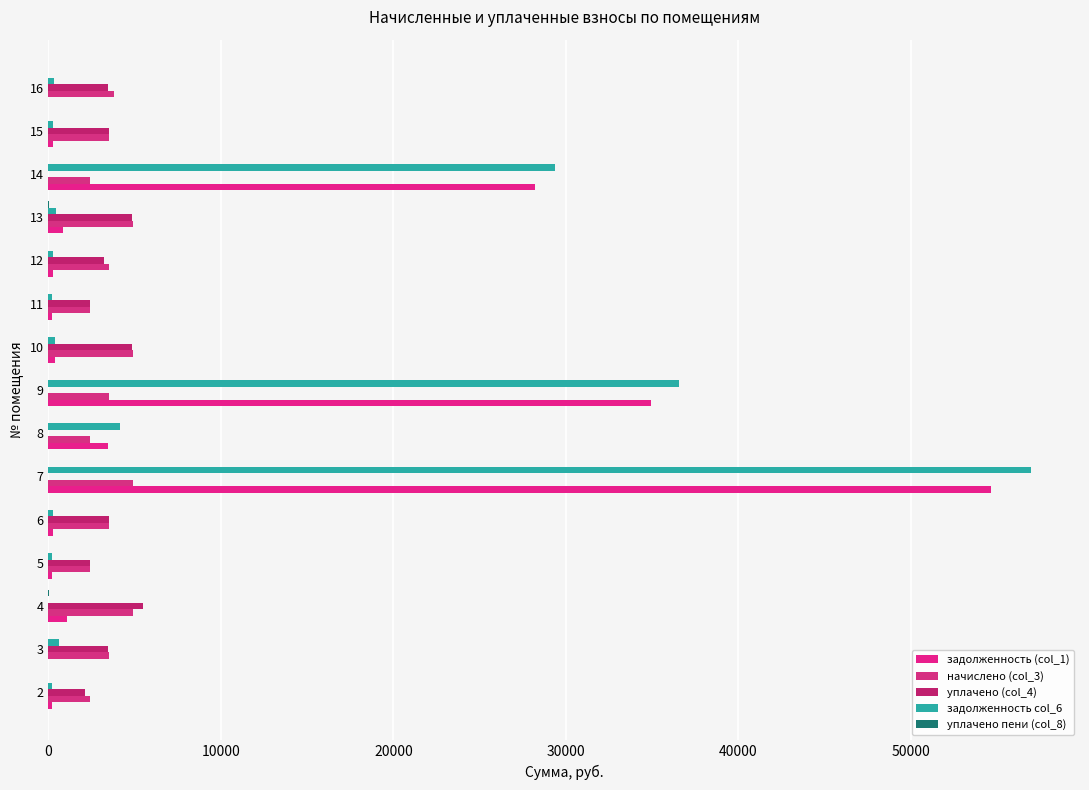

Count the number of categories in the chart.

15